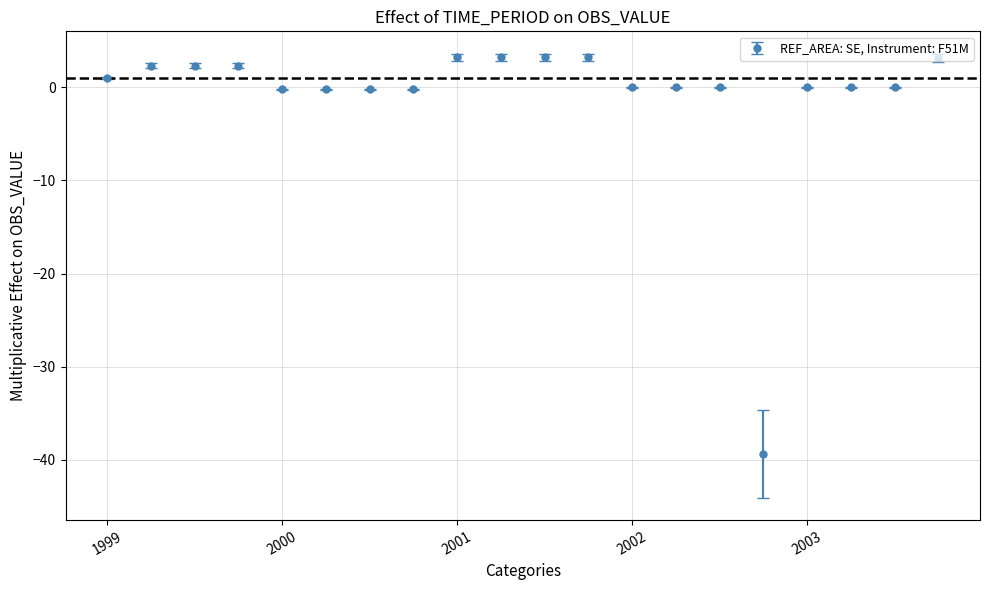

What is the greatest value displayed?

3.2